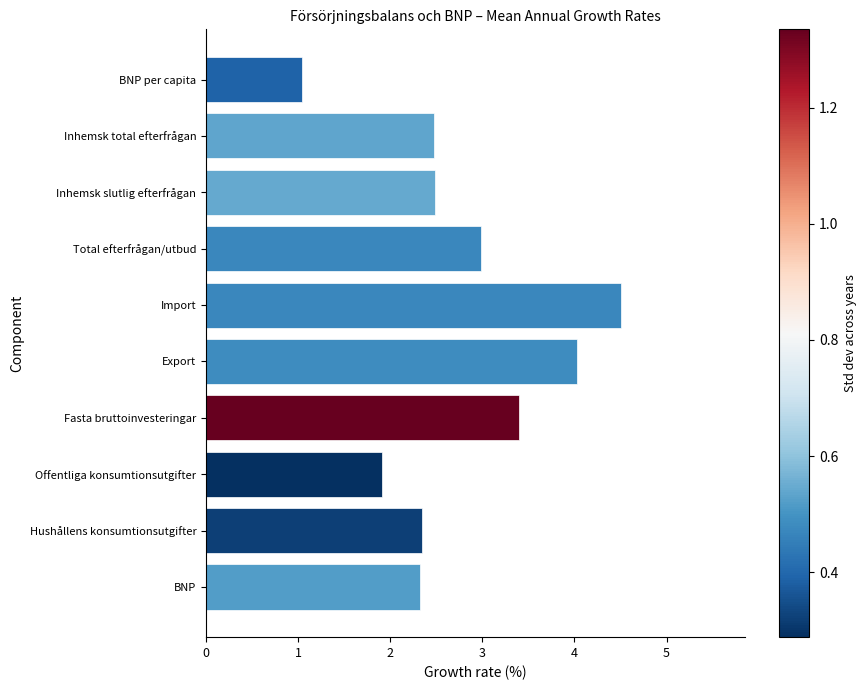

What is the maximum value shown in the chart?

4.5